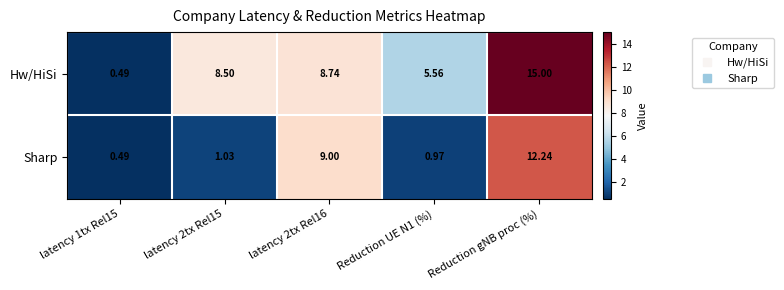

How many data points in Hw/HiSi are above 8?

3